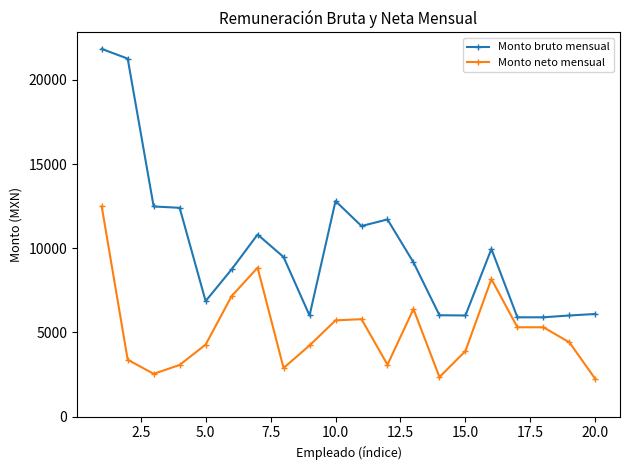

How many series are shown in this chart?

2